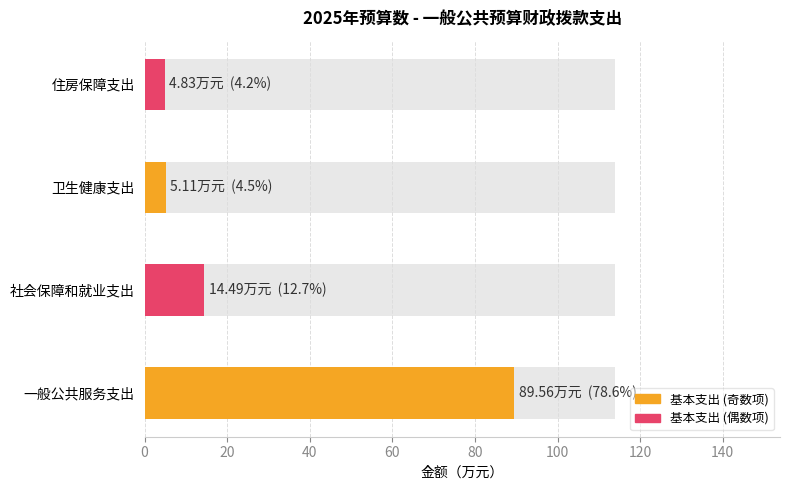

What is the label of the 4th bar from the left?

住房保障支出